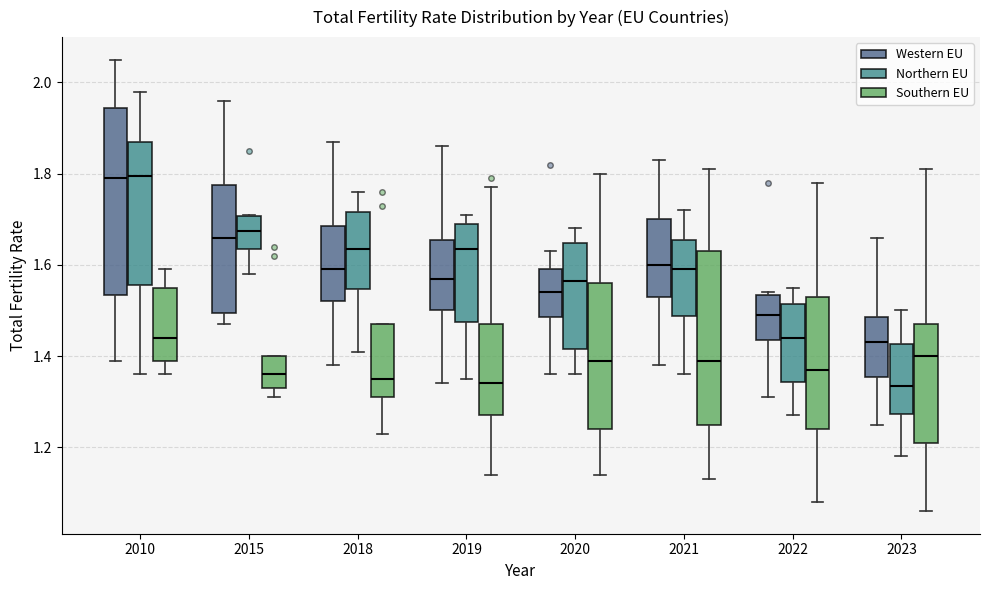

Comparing the boxes themselves (not the whiskers), which one is the tallest?

2010 (Western EU)